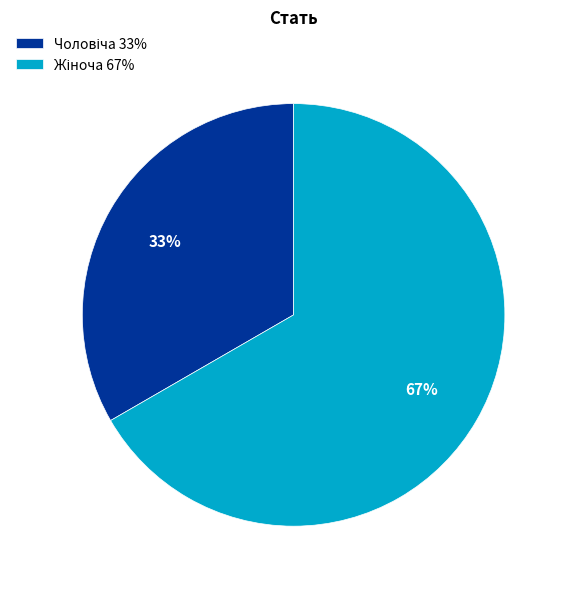

To the nearest percent, what is the average slice percentage?

50%